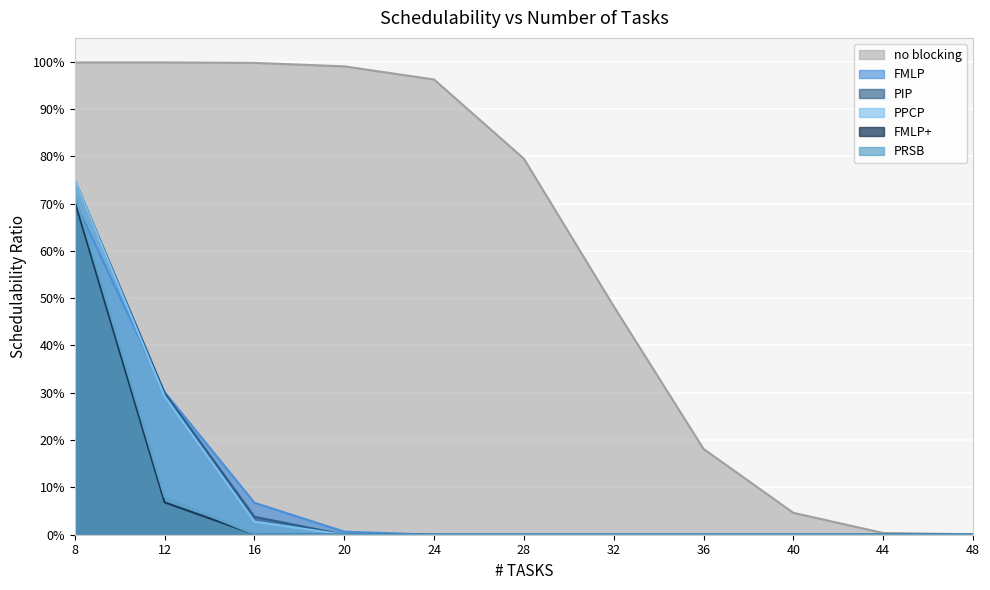

List the series in order of their peak value, highest first.

no blocking, PIP, PPCP, PRSB, FMLP, FMLP+